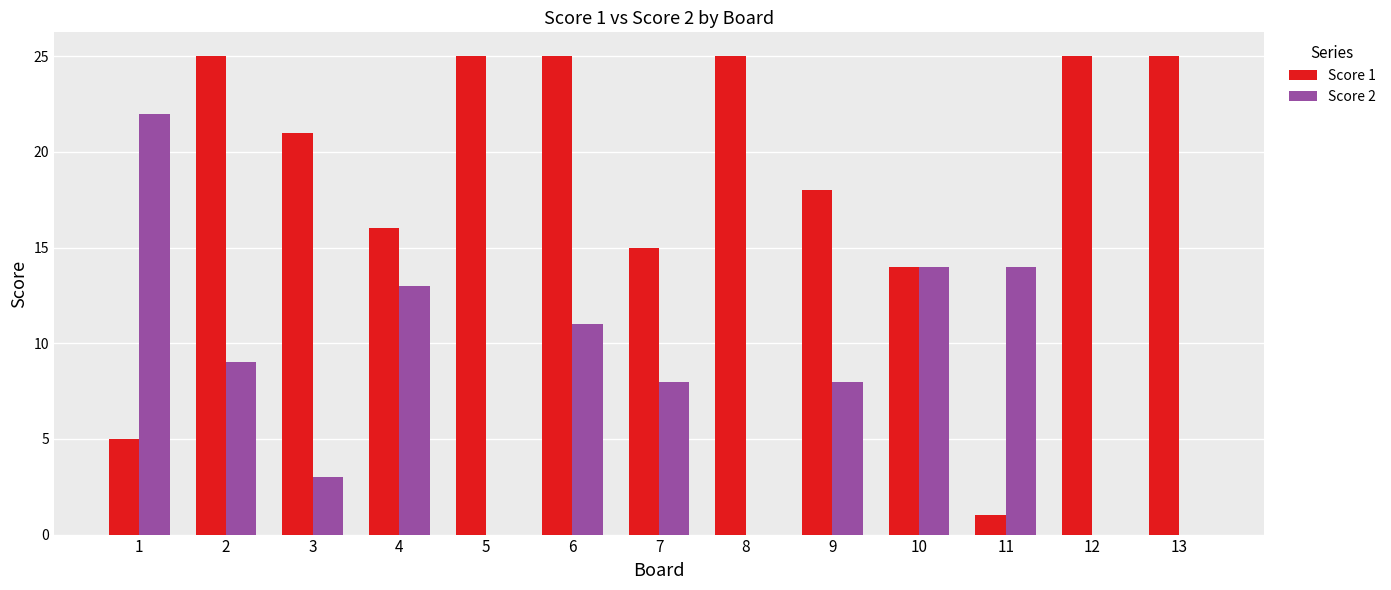

Is it true that Score 1 equals 10 at 8?

False